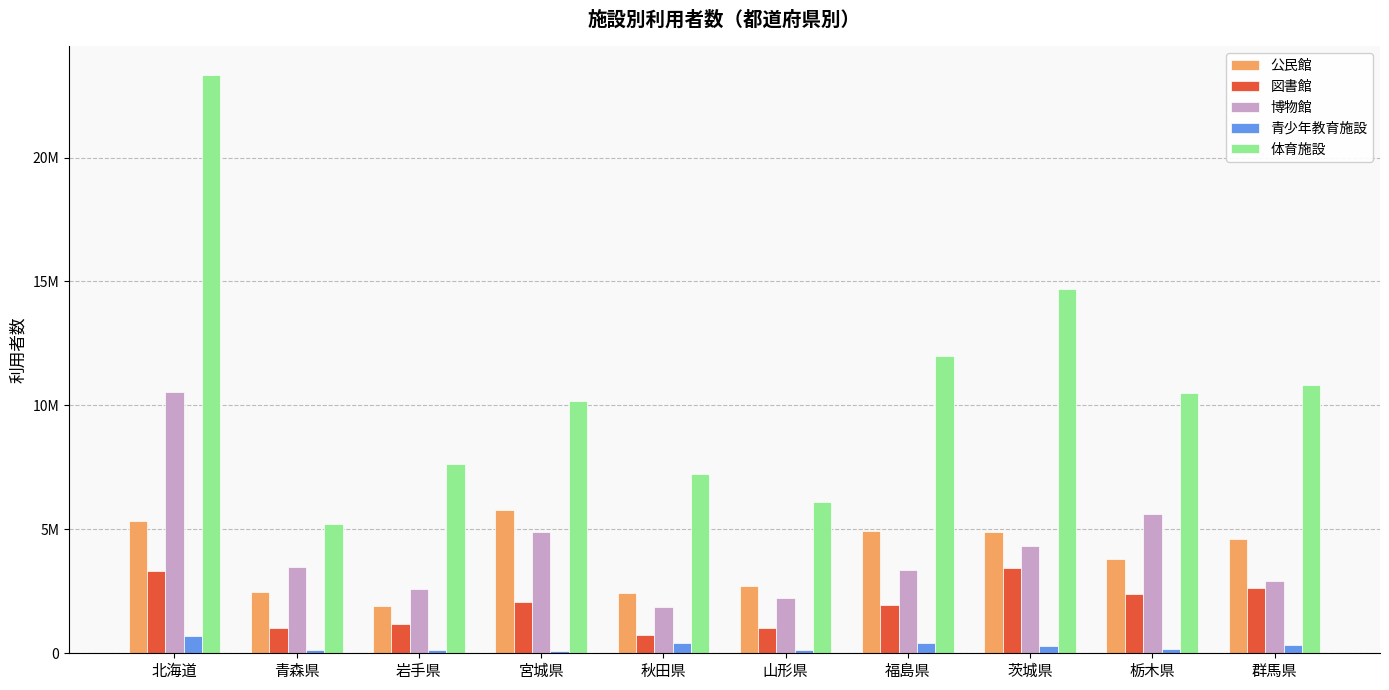

True or false: 体育施設 has a value of 10020497 at 北海道.

False